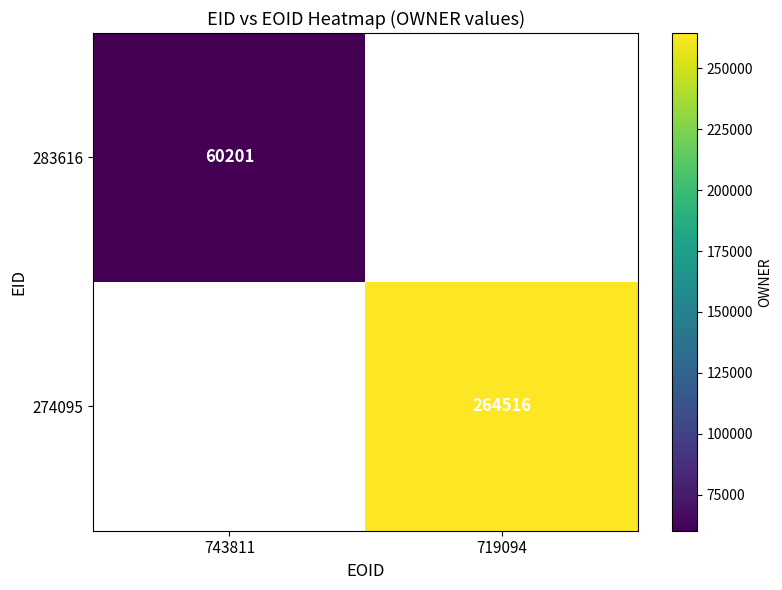

The 274095 series shows 264516 at 719094. True or false?

True